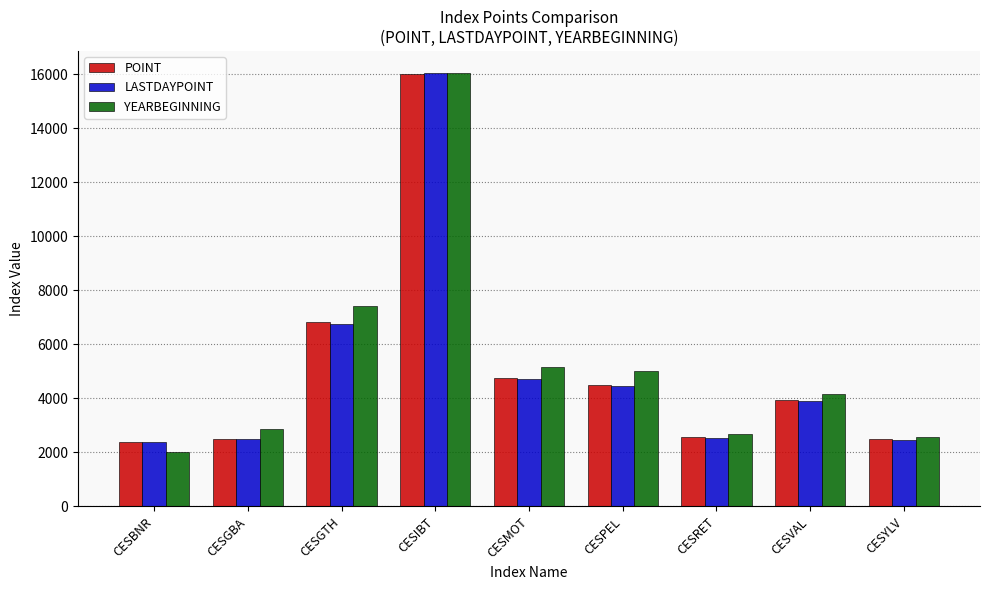

What is the minimum value shown in the chart?

2010.5